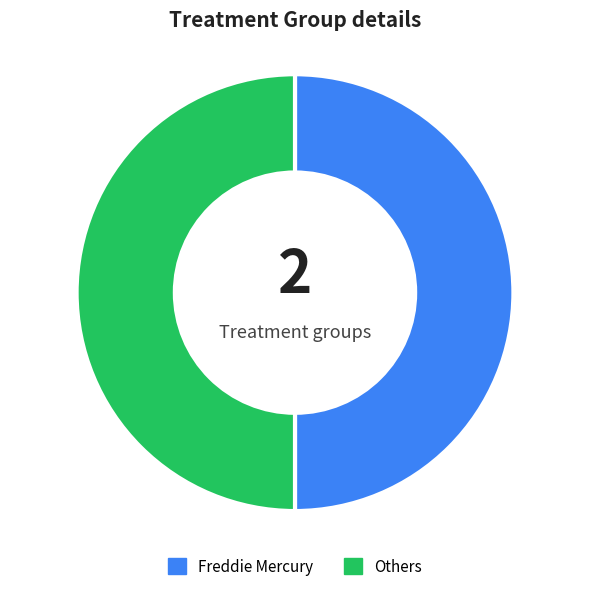

The Freddie Mercury slice represents 40% of the pie. True or false?

False